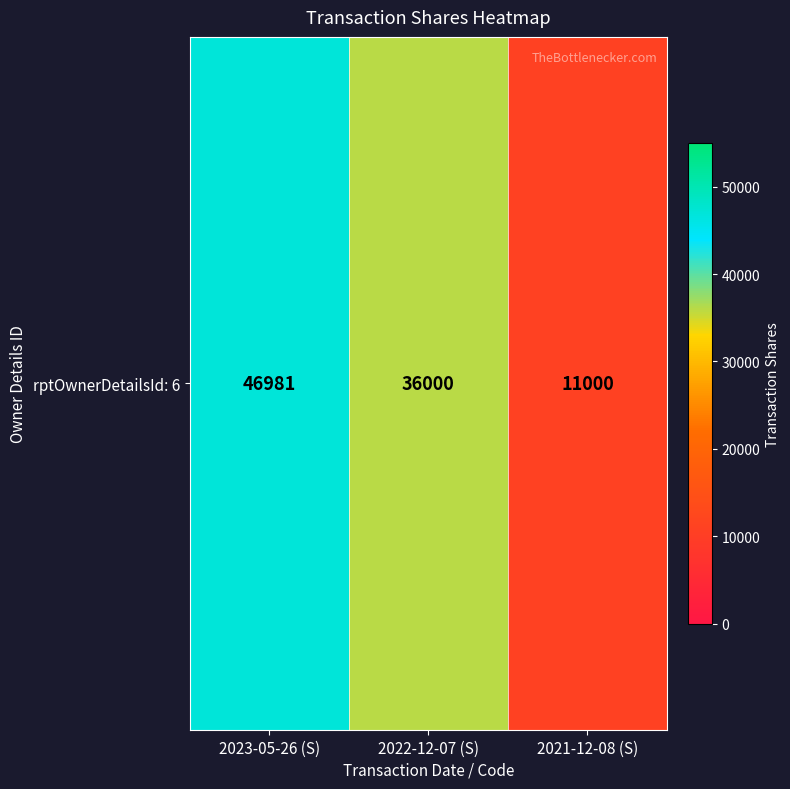

Reading left to right, transcribe all the data shown in this chart.

2023-05-26 (S)=46981	2022-12-07 (S)=36000	2021-12-08 (S)=11000